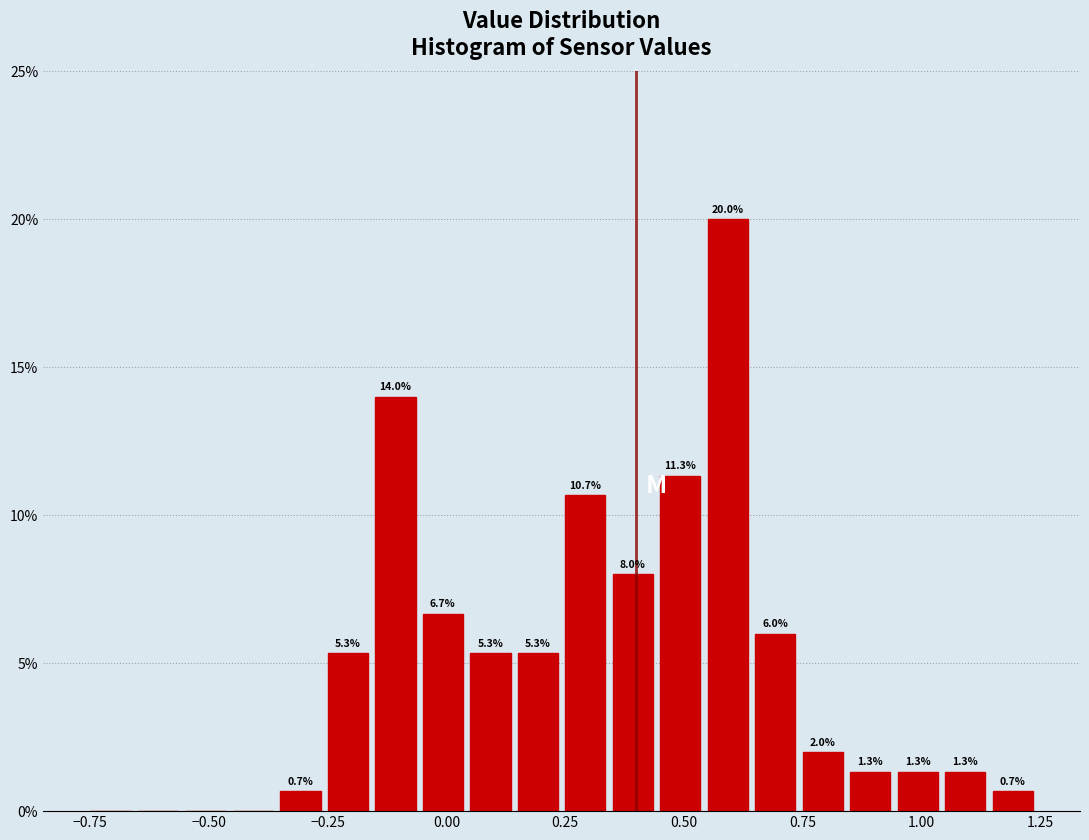

Read against the x-axis, roughly where is the centre of the tallest bar?

0.60